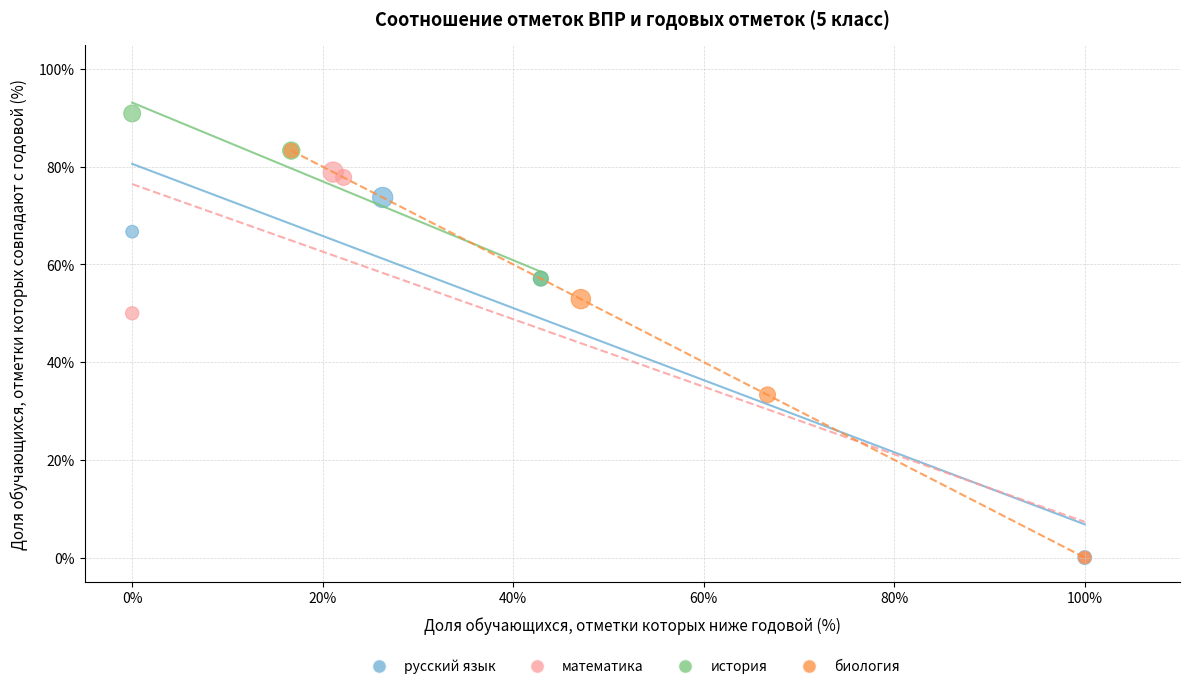

Which series reaches the maximum Y coordinate?

история